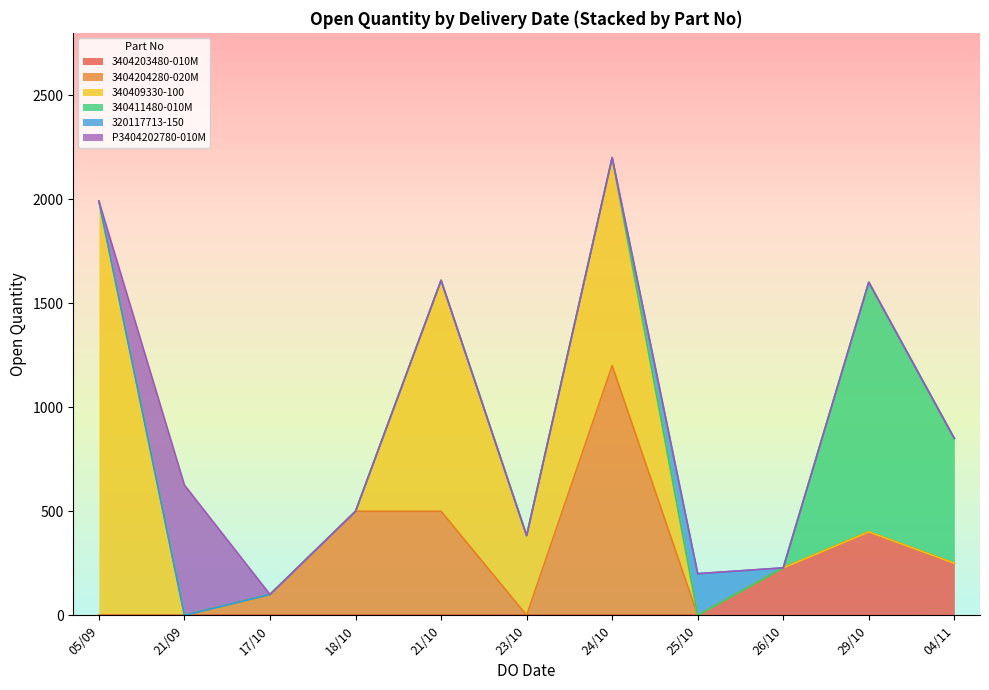

Which category has the highest value in the 3404203480-010M series?

29/10